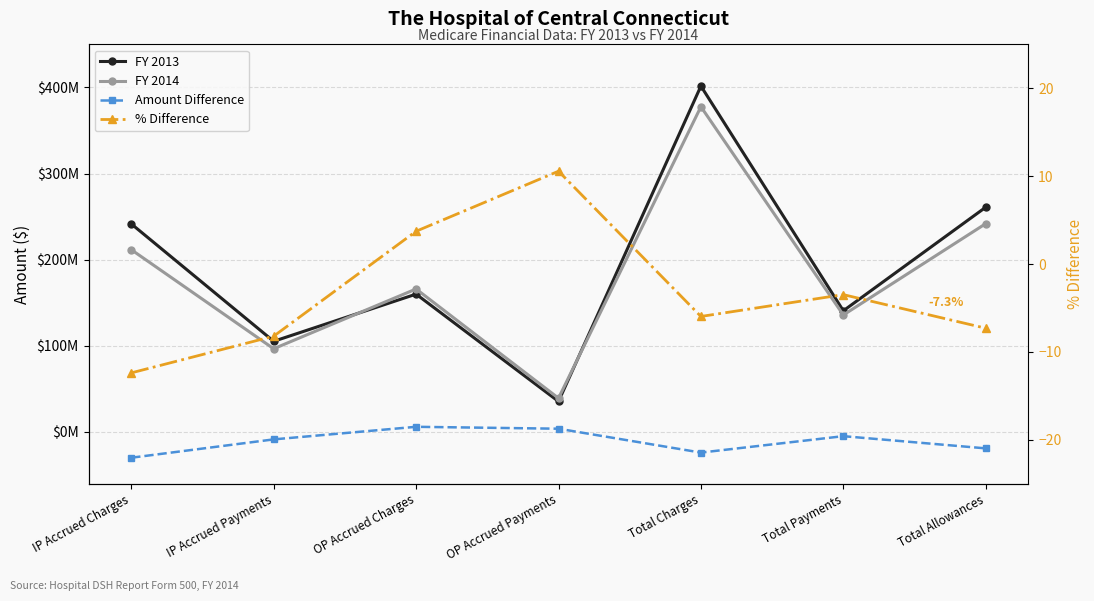

True or false: FY 2013 has more than 2 points higher than both neighbors.

False